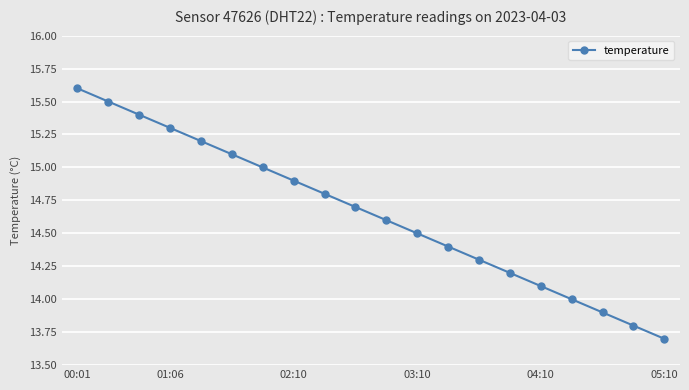

What is the minimum value shown in the chart?

13.7